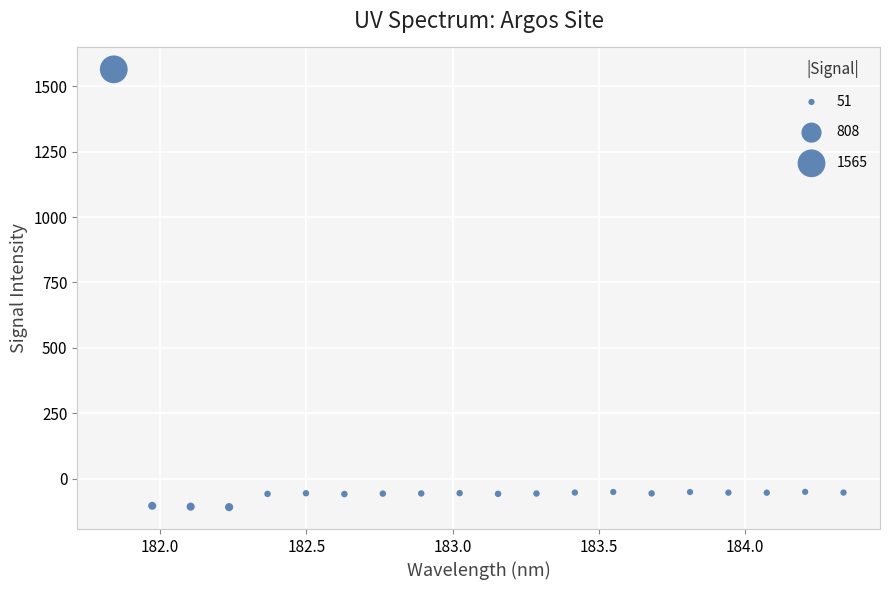

What is the range of X values (max minus min)?

2.5